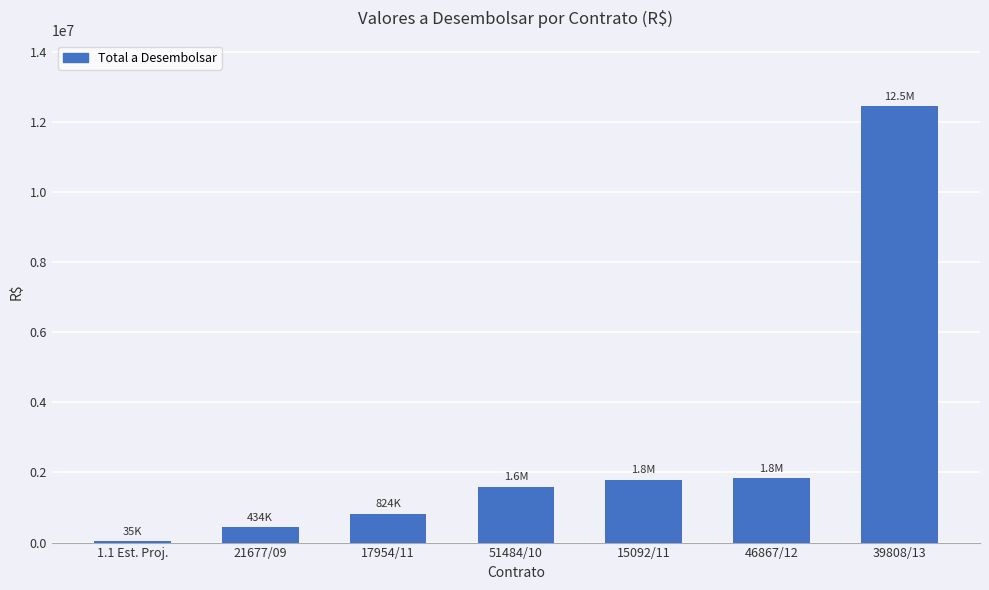

The chart shows a value of 35000.0 at 1.1 Est. Proj.. True or false?

True